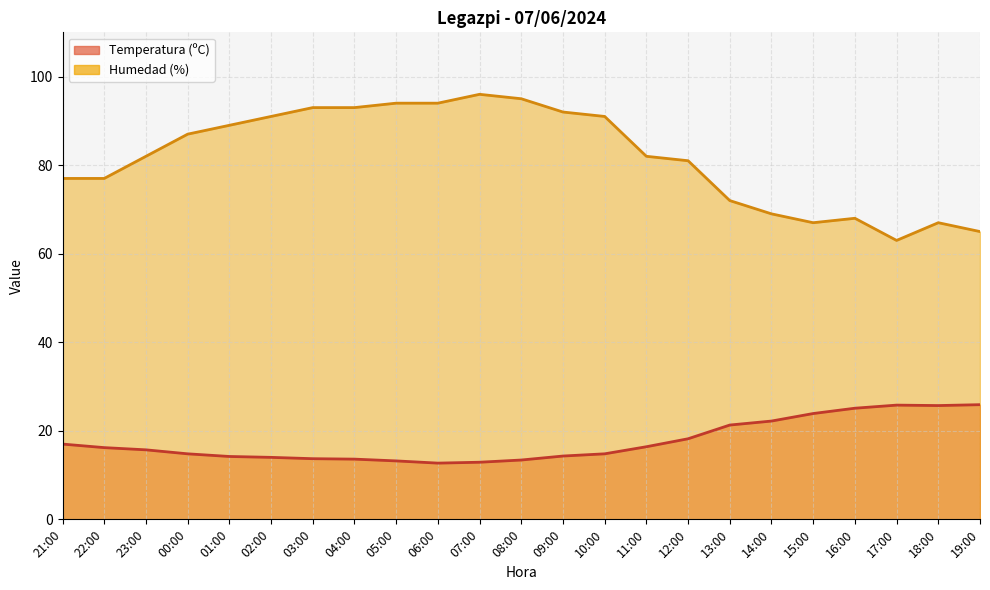

Which series has the widest spread of values?

Humedad (%)